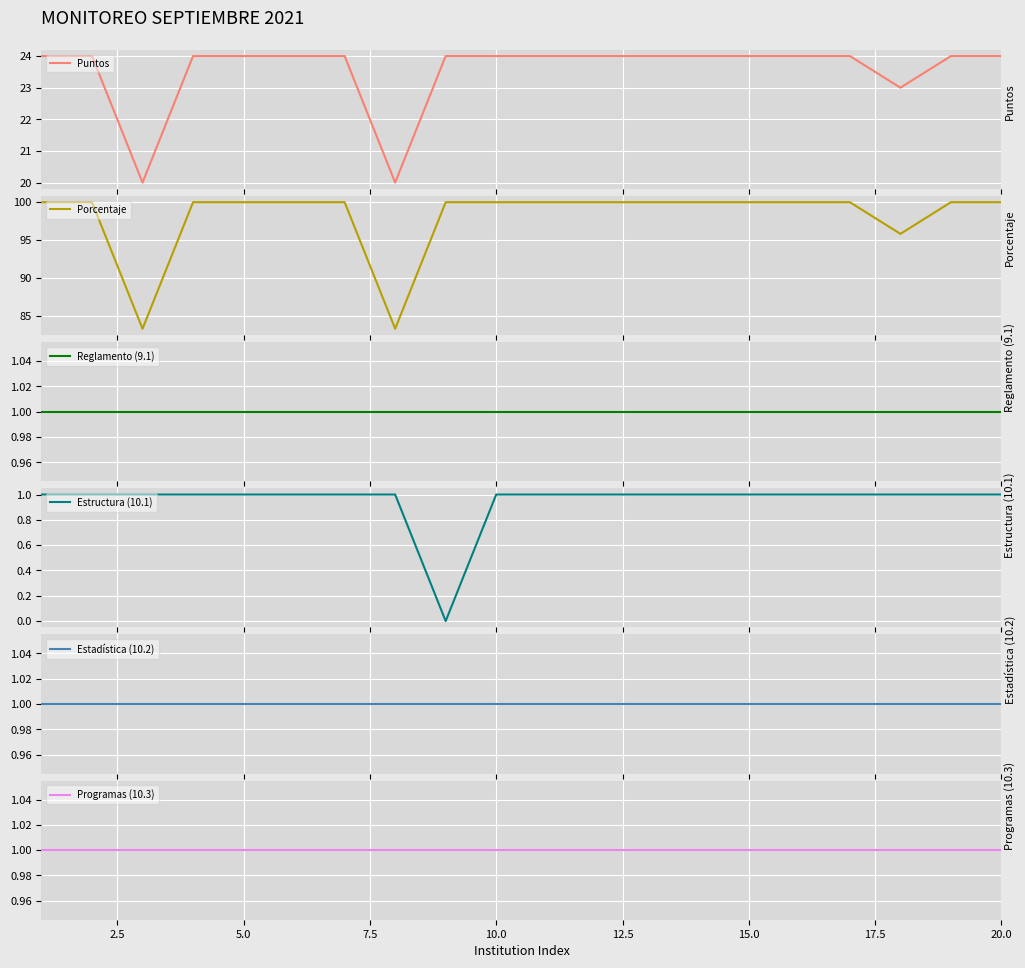

Is this an area chart (filled region under the line)?

No